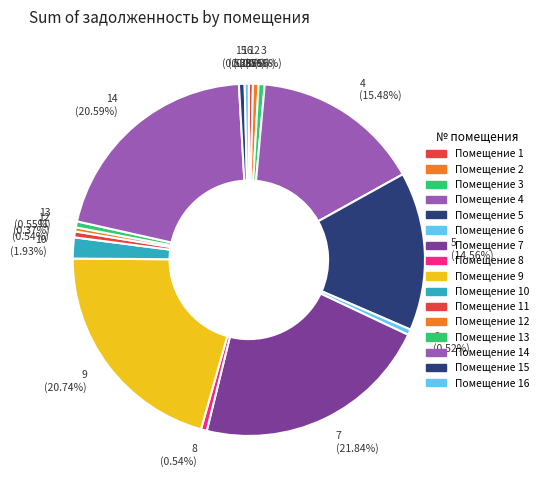

True or false: 12 accounts for 14% of the total.

False